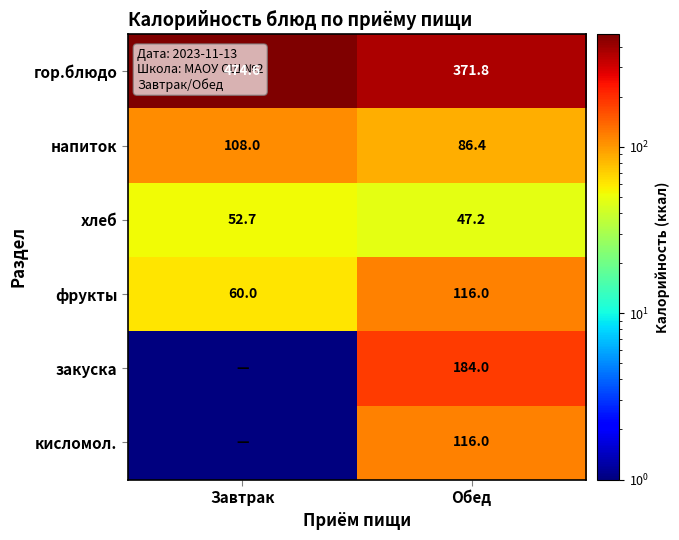

What is the lowest value of the гор.блюдо series?

371.8